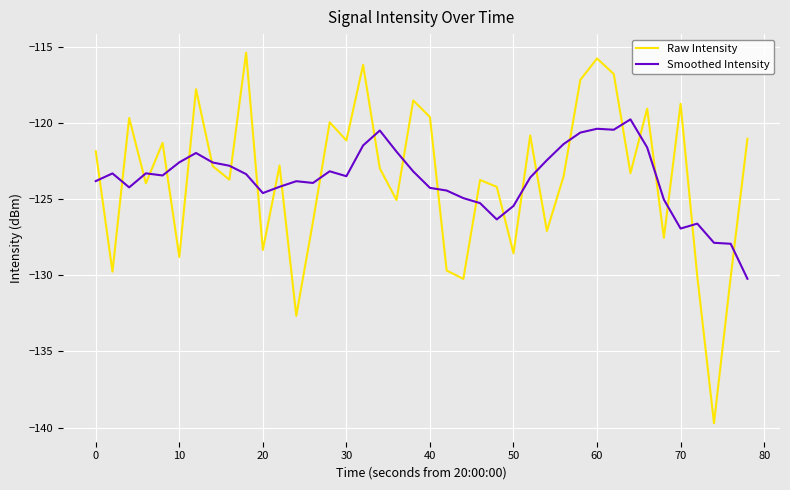

What is the smallest value displayed?

-139.7